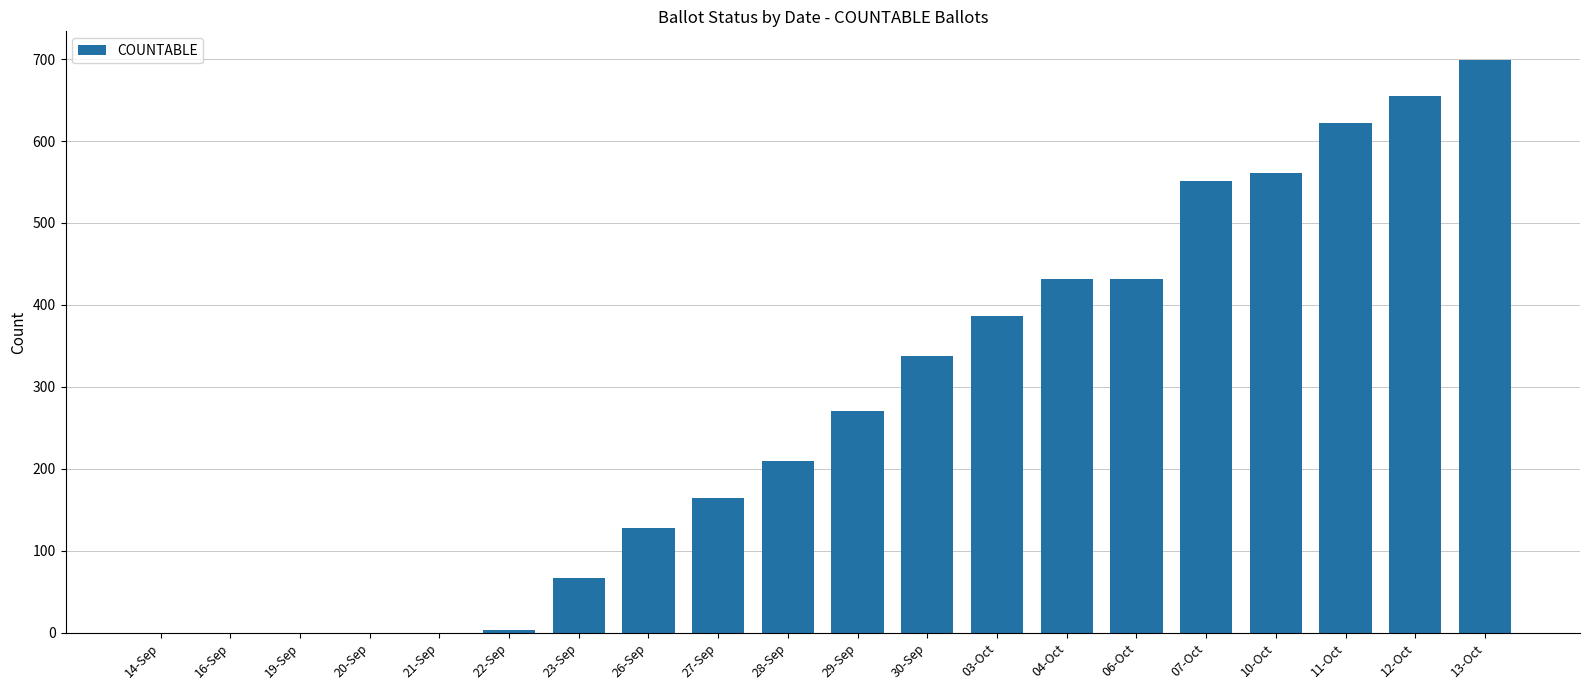

Where is the data nearest to the value 349?

30-Sep